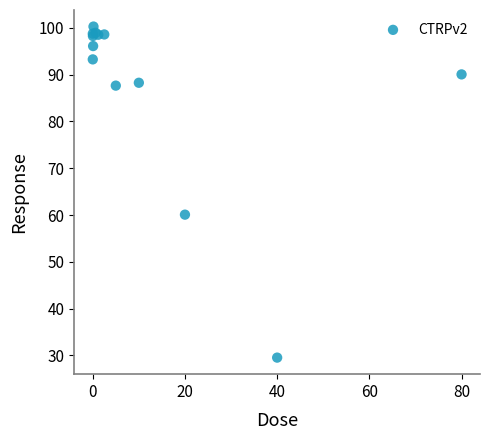

What Y value in the scatter plot is closest to 64?

60.1